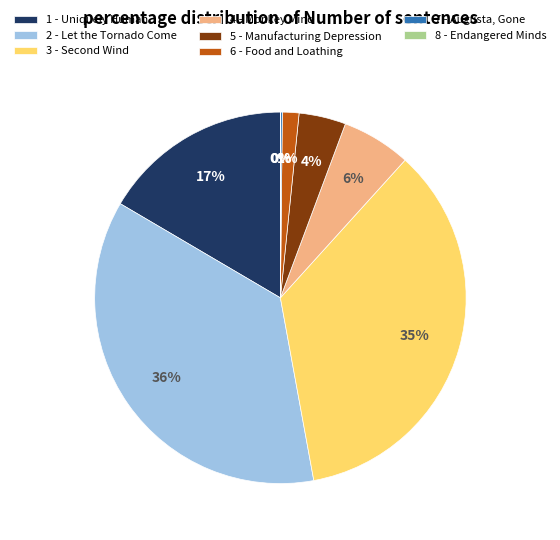

Is there a majority slice in this chart?

No